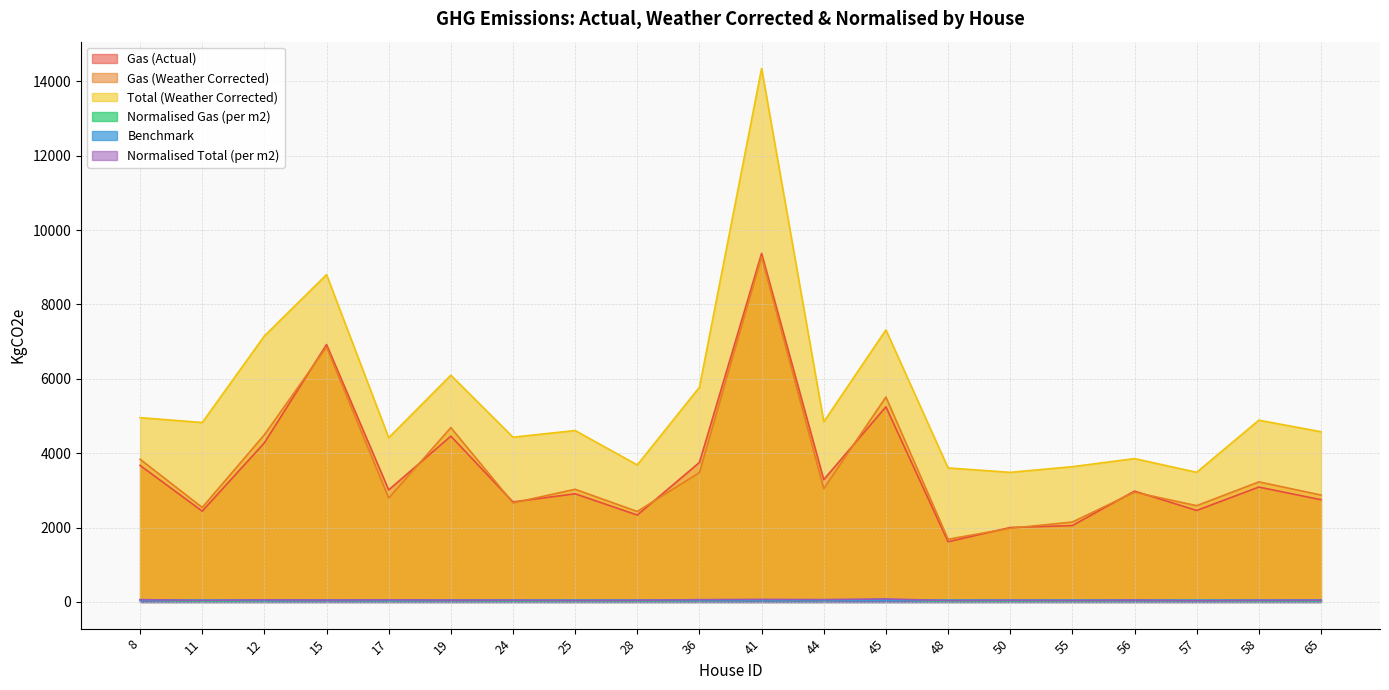

True or false: Total (Weather Corrected) and Normalised Gas (per m2) cross at least once.

False